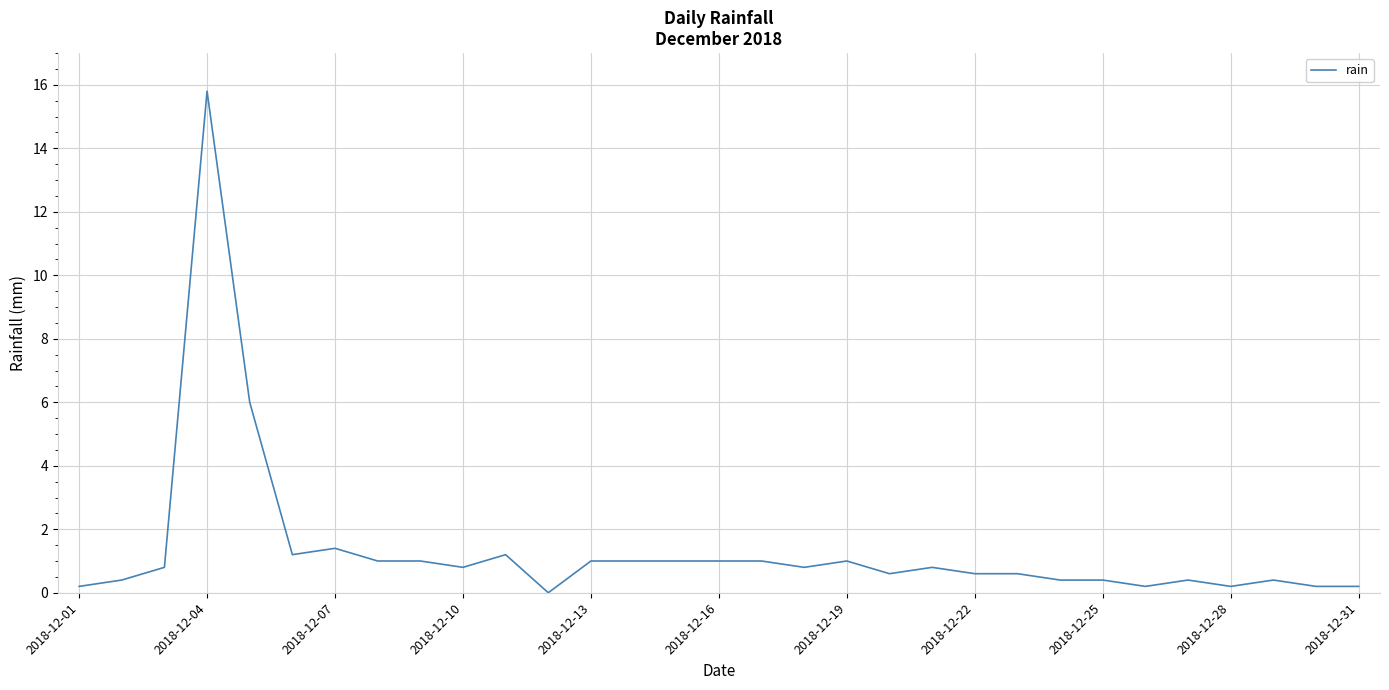

What value does the data have at 2018-12-16?

1.0